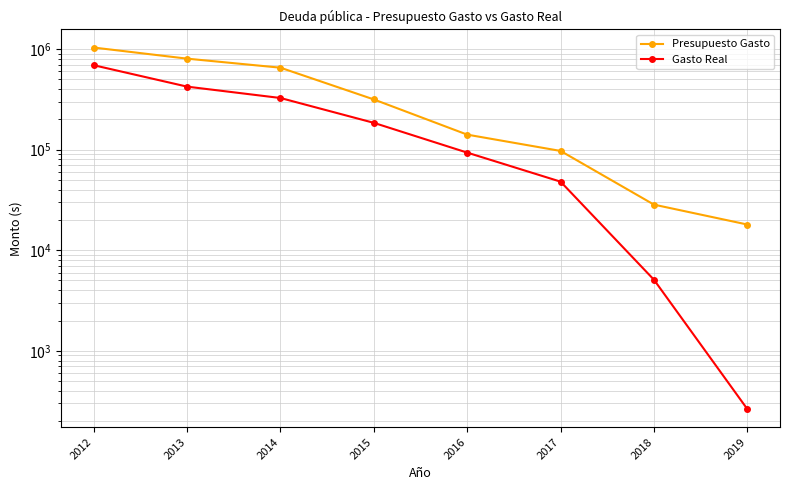

What value does the Presupuesto Gasto series have at 2016?

140873.0